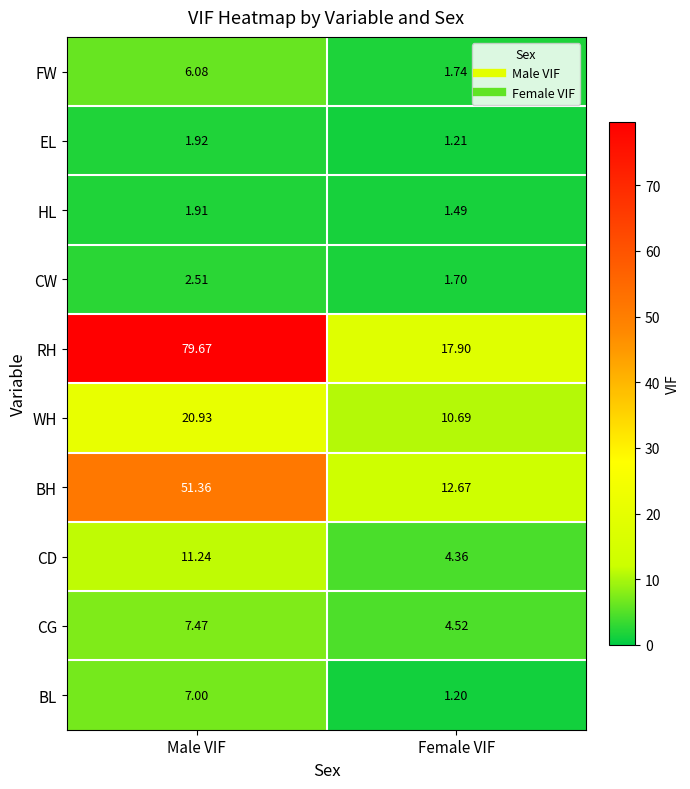

Rank the series at Male VIF from highest to lowest value.

RH, BH, WH, CD, CG, BL, FW, CW, EL, HL